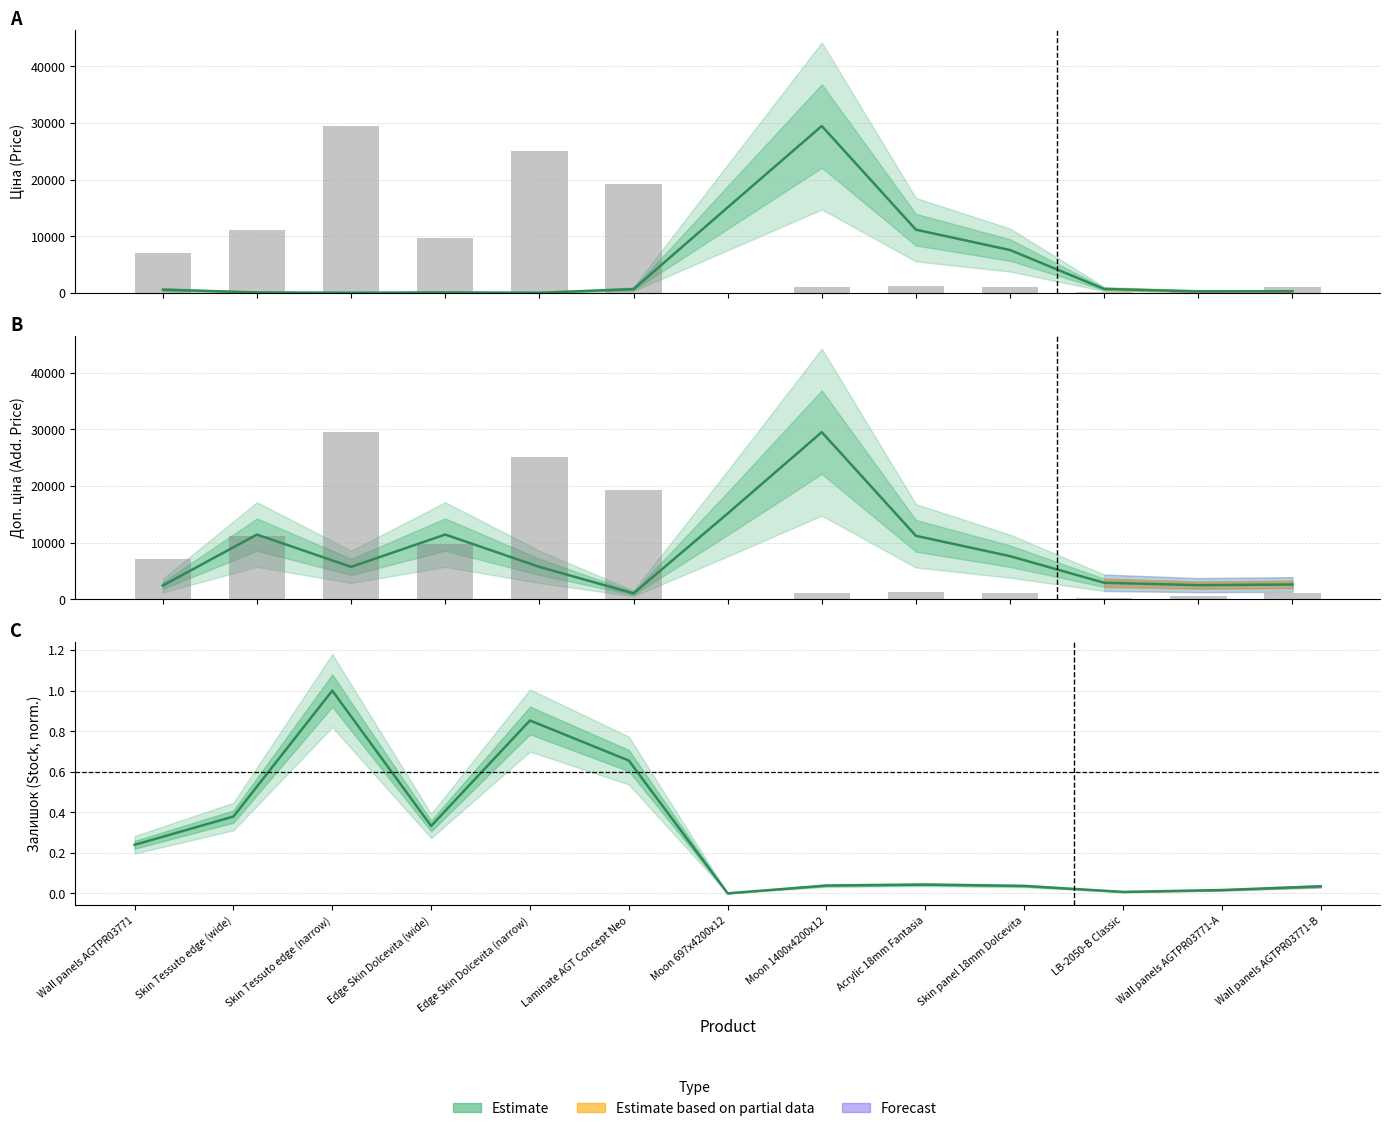

How many categories are shown in the chart?

13